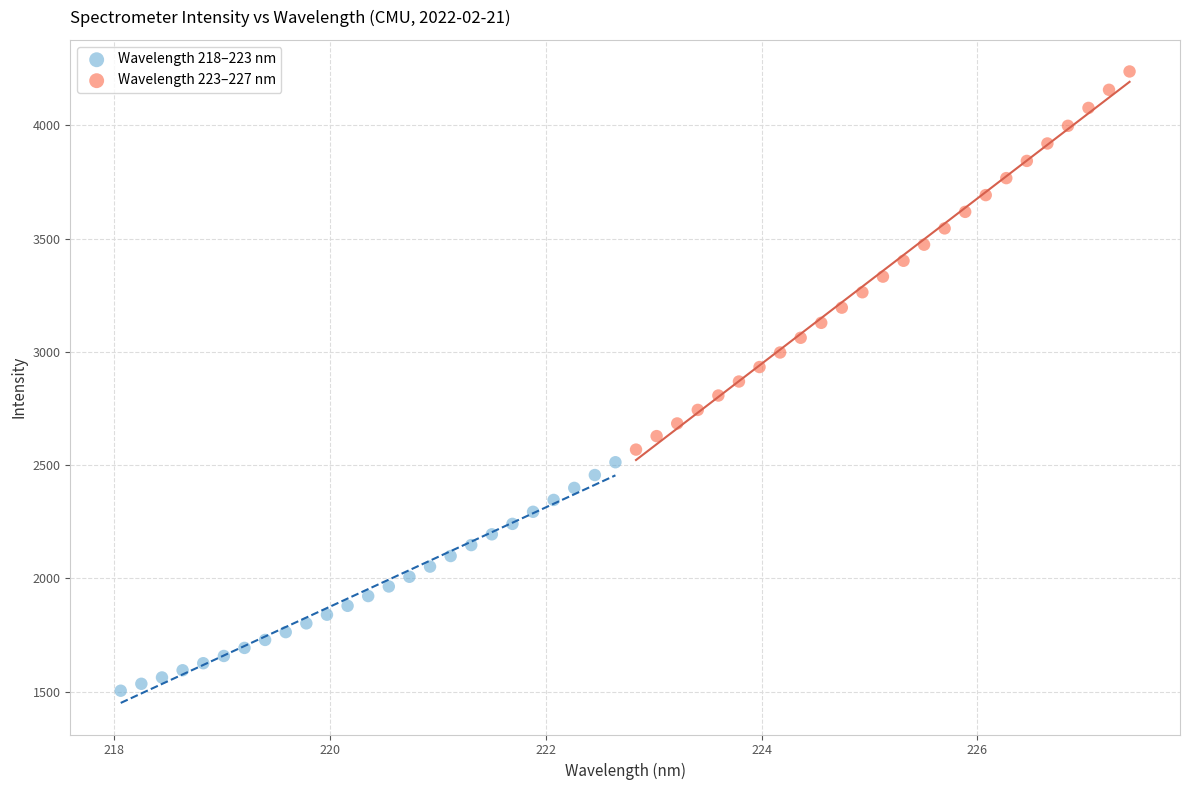

Which series contains the lowest Y value?

Wavelength 218–223 nm